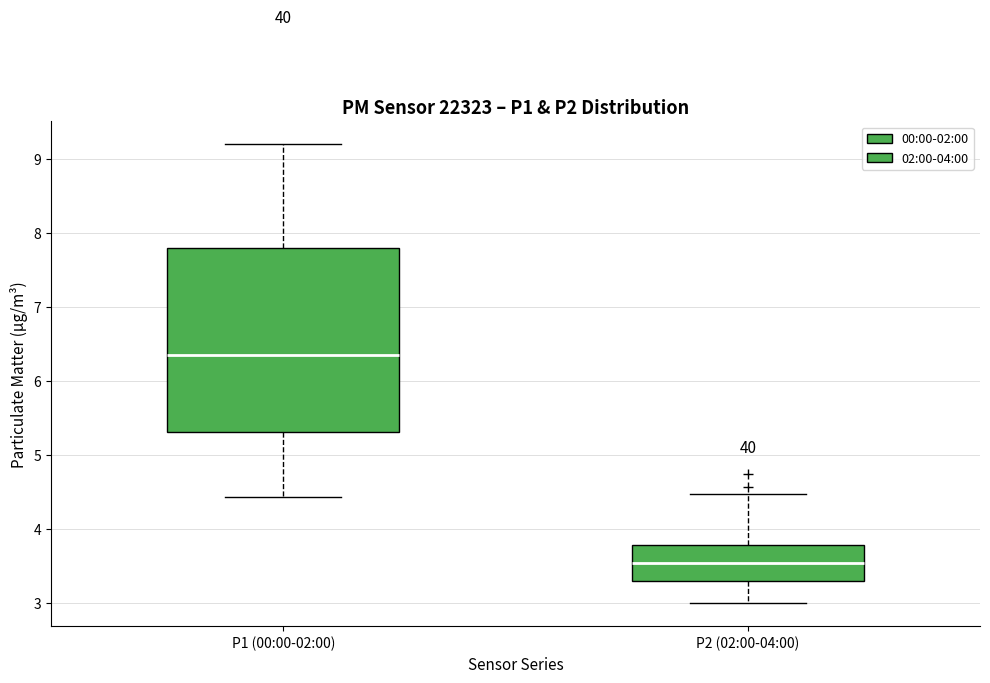

Comparing the boxes themselves (not the whiskers), which one is the tallest?

P1 (00:00-02:00)